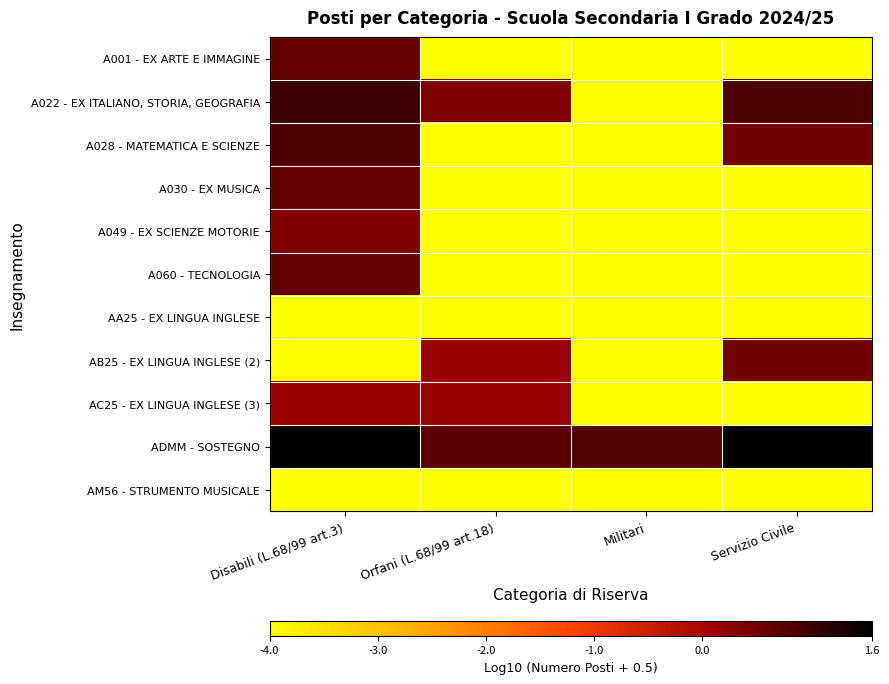

Reading right to left, transcribe all the data shown in this chart.

A001 - EX ARTE E IMMAGINE: Servizio Civile=-4.0	Militari=-4.0	Orfani (L.68/99 art.18)=-4.0	Disabili (L.68/99 art.3)=0.7
A022 - EX ITALIANO, STORIA, GEOGRAFIA: Servizio Civile=0.9	Militari=-4.0	Orfani (L.68/99 art.18)=0.4	Disabili (L.68/99 art.3)=1.0
A028 - MATEMATICA E SCIENZE: Servizio Civile=0.5	Militari=-4.0	Orfani (L.68/99 art.18)=-4.0	Disabili (L.68/99 art.3)=0.9
A030 - EX MUSICA: Servizio Civile=-4.0	Militari=-4.0	Orfani (L.68/99 art.18)=-4.0	Disabili (L.68/99 art.3)=0.7
A049 - EX SCIENZE MOTORIE: Servizio Civile=-4.0	Militari=-4.0	Orfani (L.68/99 art.18)=-4.0	Disabili (L.68/99 art.3)=0.4
A060 - TECNOLOGIA: Servizio Civile=-4.0	Militari=-4.0	Orfani (L.68/99 art.18)=-4.0	Disabili (L.68/99 art.3)=0.7
AA25 - EX LINGUA INGLESE: Servizio Civile=-4.0	Militari=-4.0	Orfani (L.68/99 art.18)=-4.0	Disabili (L.68/99 art.3)=-4.0
AB25 - EX LINGUA INGLESE (2): Servizio Civile=0.5	Militari=-4.0	Orfani (L.68/99 art.18)=0.2	Disabili (L.68/99 art.3)=-4.0
AC25 - EX LINGUA INGLESE (3): Servizio Civile=-4.0	Militari=-4.0	Orfani (L.68/99 art.18)=0.2	Disabili (L.68/99 art.3)=0.2
ADMM - SOSTEGNO: Servizio Civile=1.6	Militari=0.8	Orfani (L.68/99 art.18)=0.7	Disabili (L.68/99 art.3)=1.6
AM56 - STRUMENTO MUSICALE: Servizio Civile=-4.0	Militari=-4.0	Orfani (L.68/99 art.18)=-4.0	Disabili (L.68/99 art.3)=-4.0